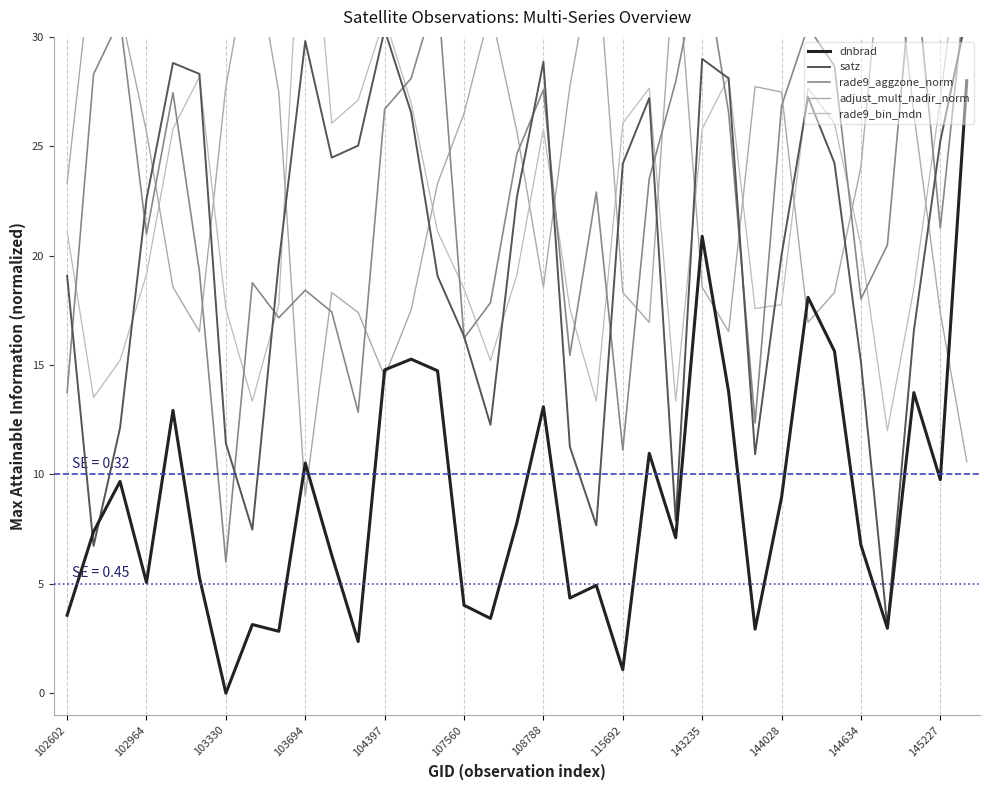

Is it true that dnbrad equals 10.5 at 103694?

True